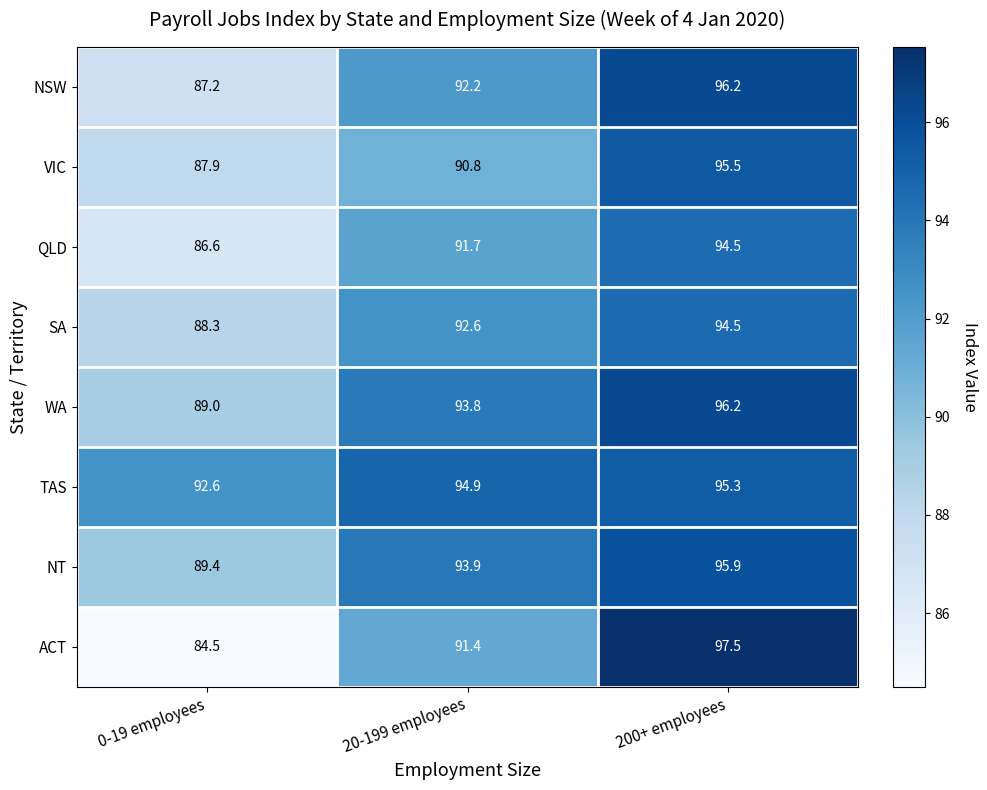

Which category has the lowest value across all series?

0-19 employees